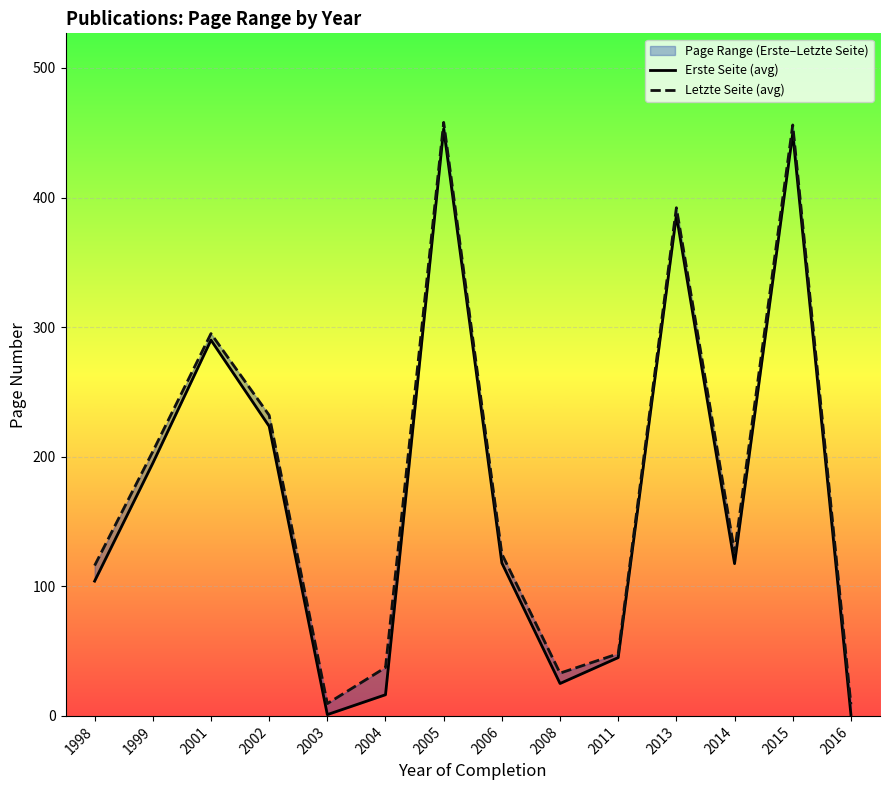

At how many categories does at least one series exceed 430?

2